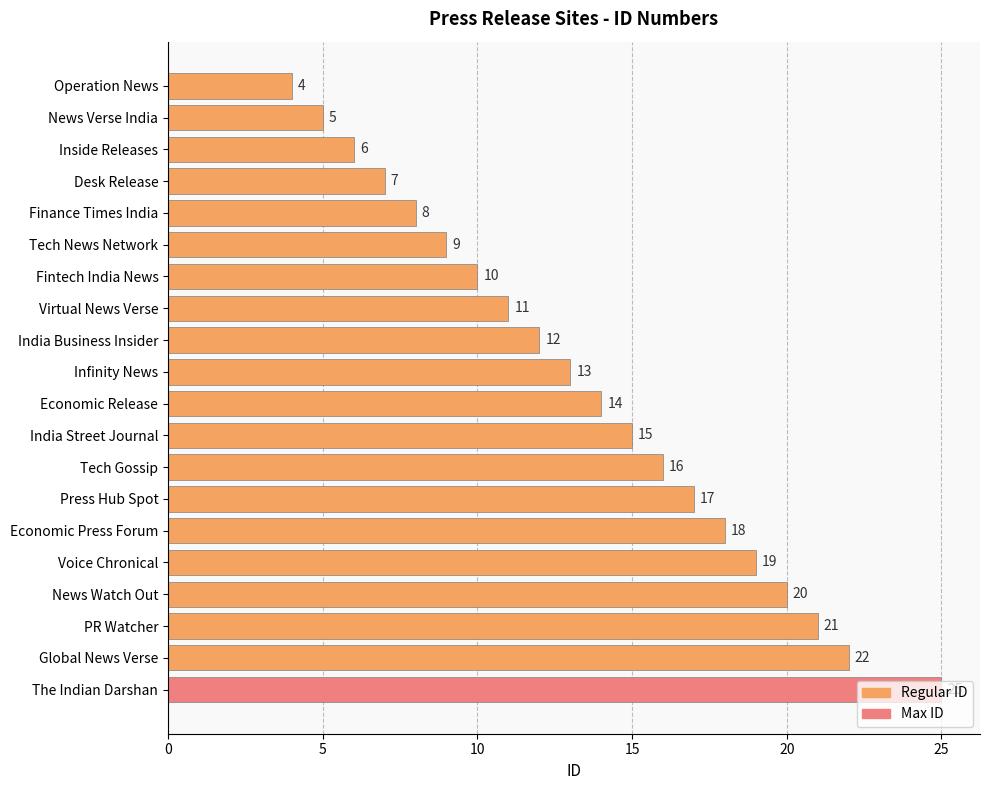

What position from the bottom is Fintech India News?

14